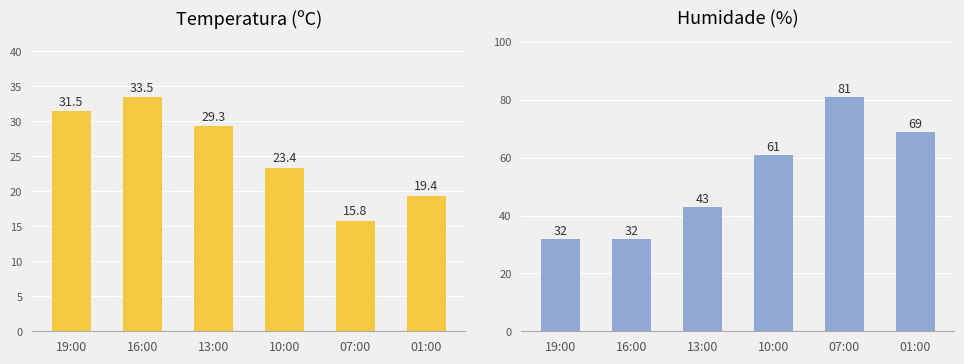

How many bars are there in each group?

2